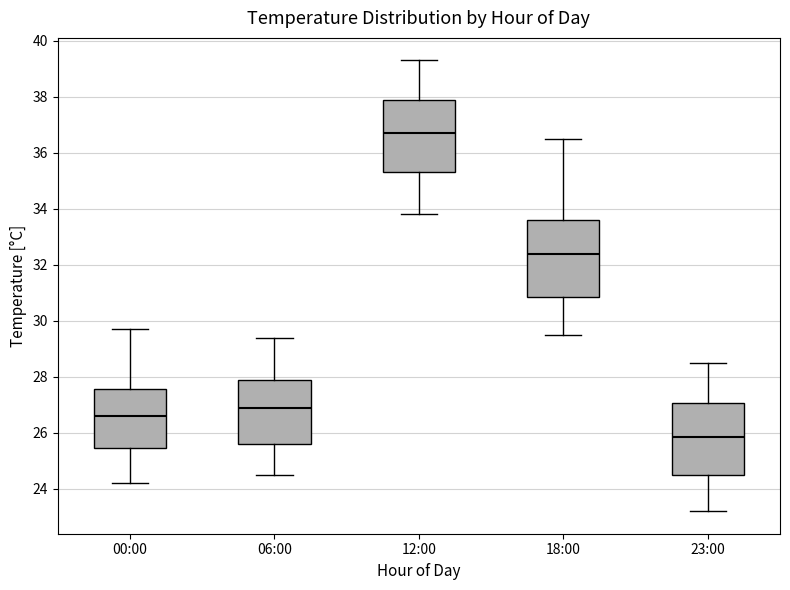

Reading left to right, transcribe this box plot: for each box, give where its median line is, the range the box spans, and where its two whiskers end, as read against the y-axis. The values are not printed on the chart, so give them approximately, as read against the axis.

00:00: median 26.6, box 25.4 to 27.6, whiskers 24.2 to 29.8
06:00: median 27.0, box 25.6 to 28.0, whiskers 24.6 to 29.4
12:00: median 36.8, box 35.4 to 38.0, whiskers 33.8 to 39.4
18:00: median 32.4, box 30.8 to 33.6, whiskers 29.6 to 36.6
23:00: median 25.8, box 24.6 to 27.0, whiskers 23.2 to 28.6